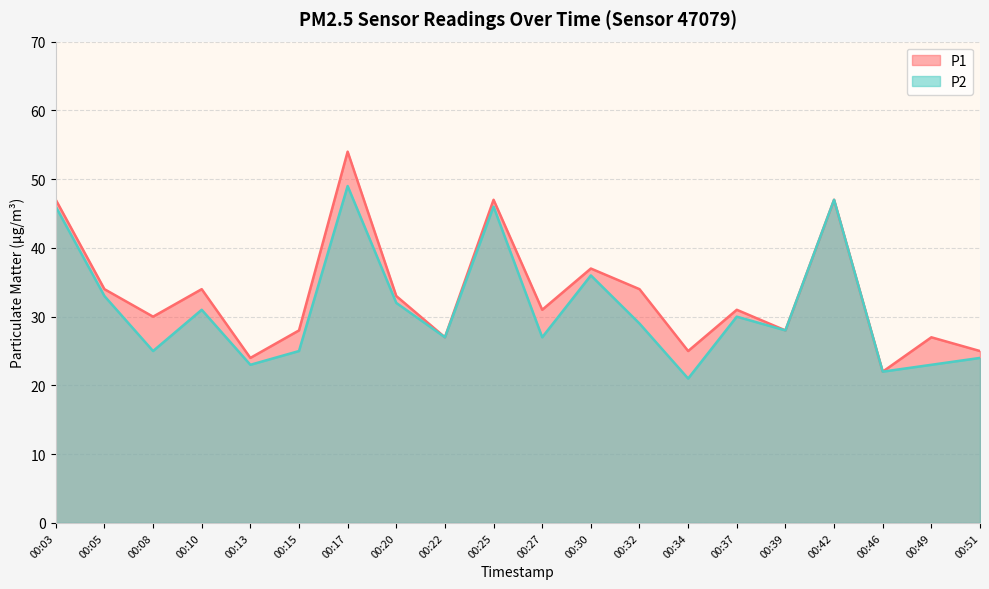

Which series changed the most between 00:15 and 00:37?

P2